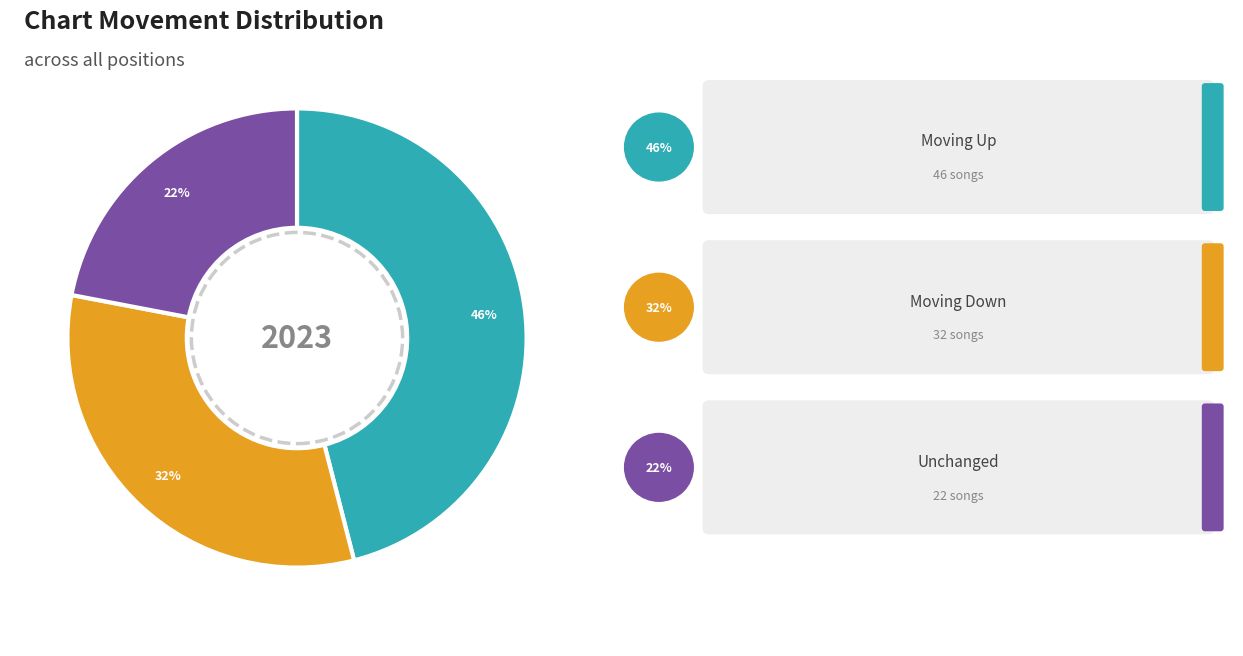

What is the change in value from up to down?

-14